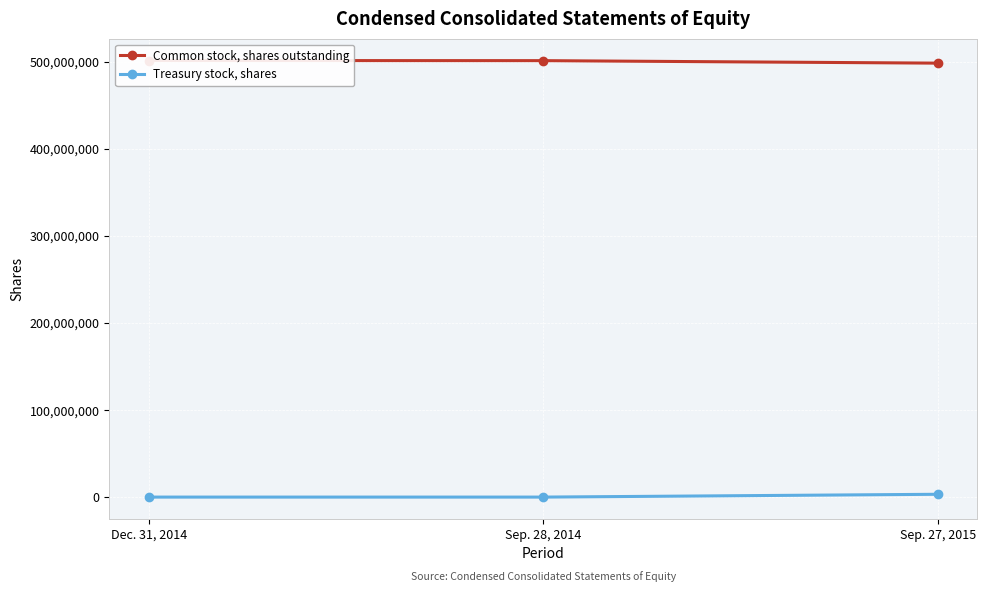

What is the difference between the highest and lowest values at Sep. 27, 2015?

495092639